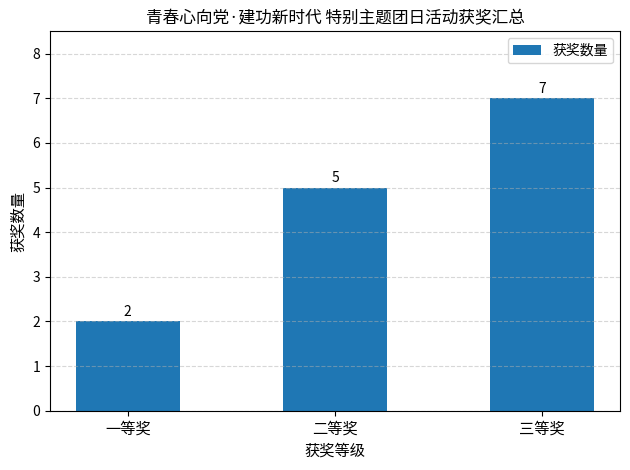

How many data points does each series have?

3